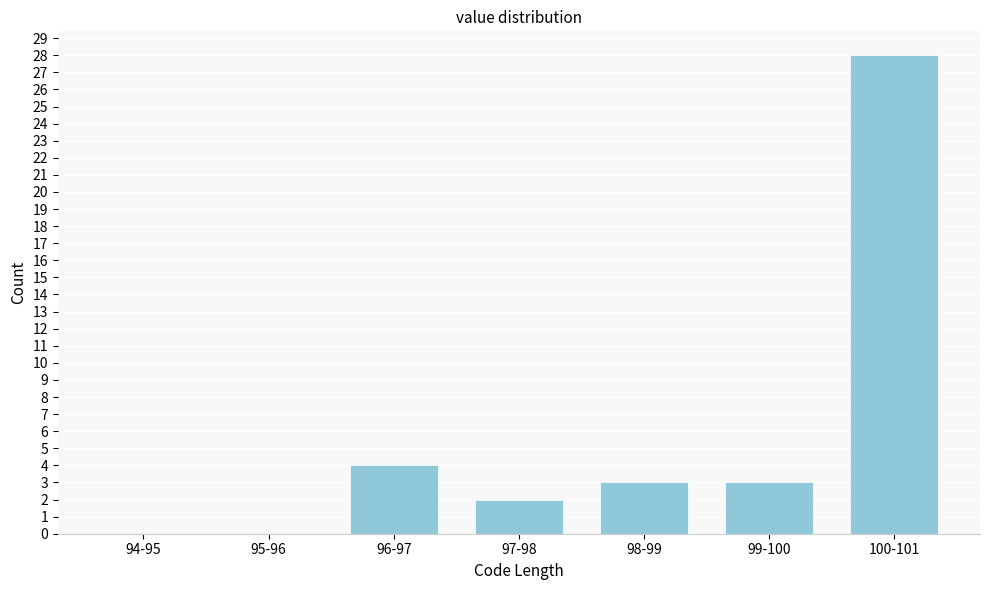

Reading right to left, transcribe all the data shown in this chart.

100-101=28	99-100=3	98-99=3	97-98=2	96-97=4	95-96=0	94-95=0